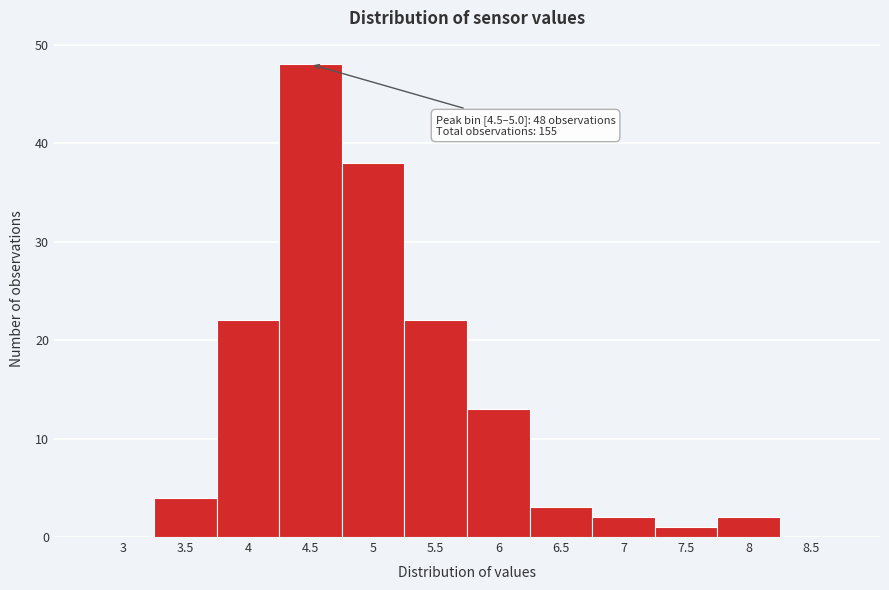

Reading right to left, extract all data points from this chart.

8.5=0	8=2	7.5=1	7=2	6.5=3	6=13	5.5=22	5=38	4.5=48	4=22	3.5=4	3=0